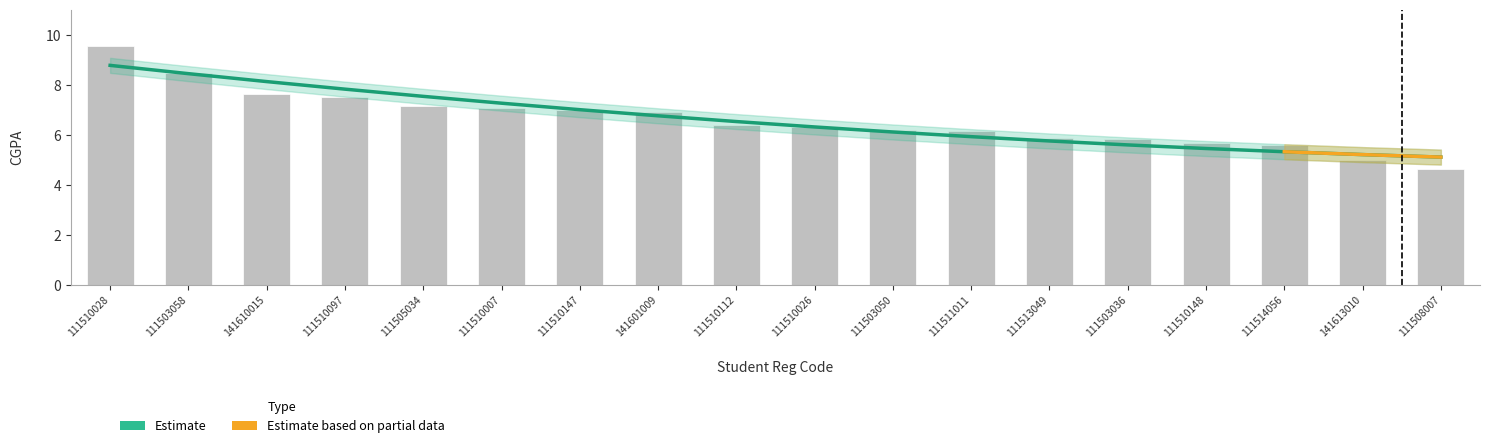

Reading left to right, transcribe all the data shown in this chart.

CGPA: 9.5	8.5	7.7	7.5	7.2	7.1	7.0	6.9	6.4	6.3	6.2	6.2	5.9	5.8	5.7	5.6	5.0	4.6
CGPA_upper: 9.5	8.5	7.7	7.5	7.2	7.1	7.0	6.9	6.4	6.3	6.2	6.2	5.9	5.8	5.7	5.6	5.0	4.6
CGPA_lower: 9.5	8.5	7.7	7.5	7.2	7.1	7.0	6.9	6.4	6.3	6.2	6.2	5.9	5.8	5.7	5.6	5.0	4.6